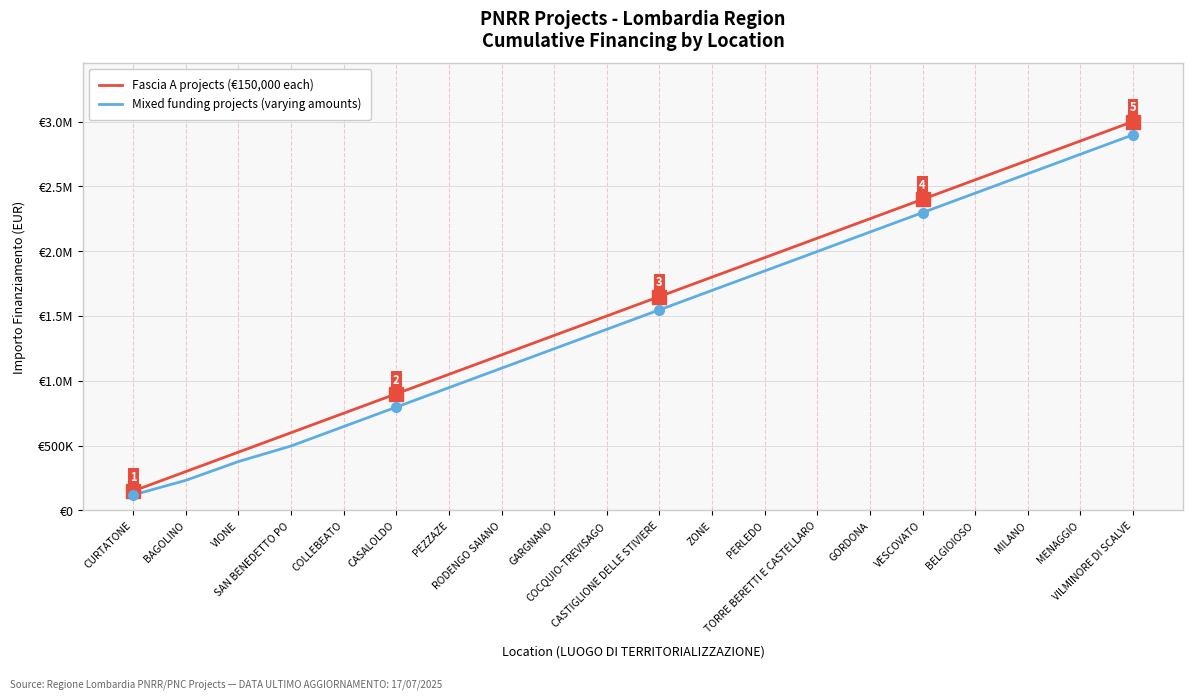

What are all the series names shown in the legend?

Fascia A projects (€150,000 each), Mixed funding projects (varying amounts)